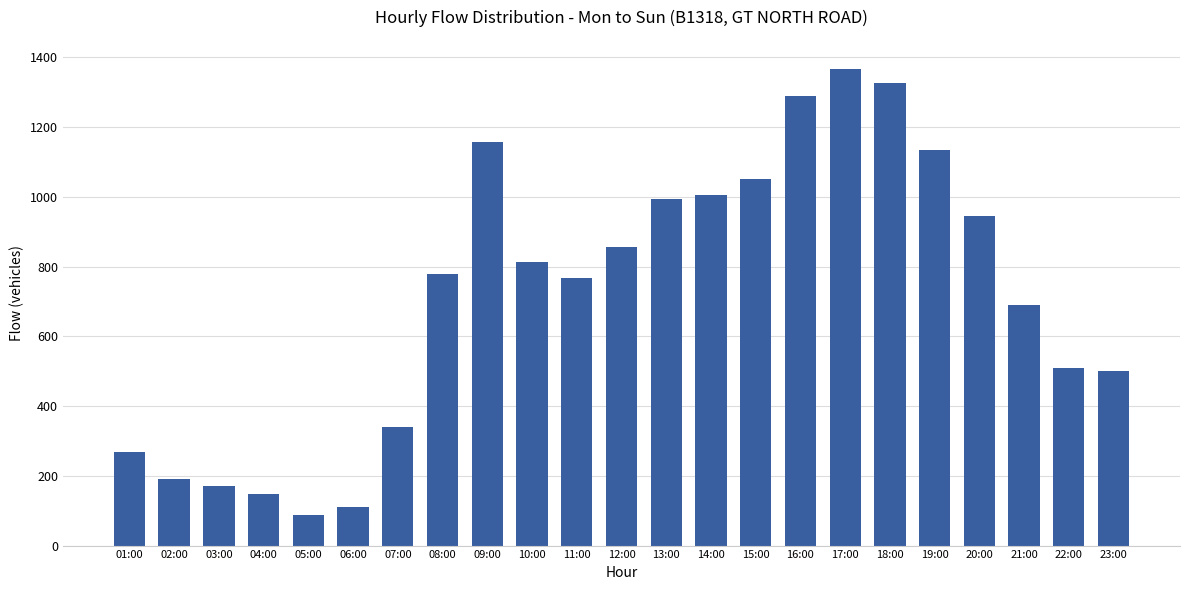

What is the ratio of the value at 12:00 to the value at 22:00?

1.7